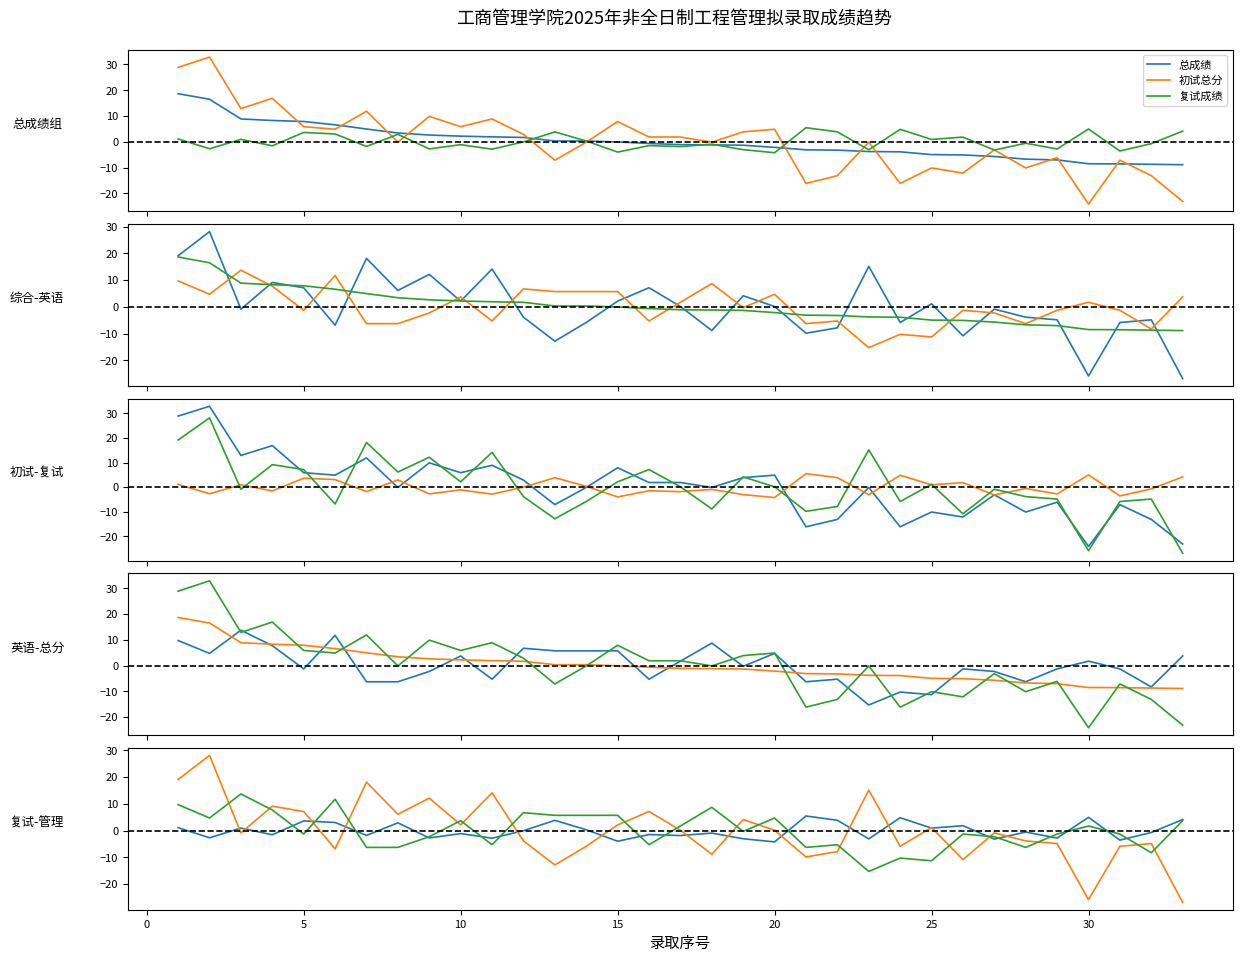

True or false: 总成绩 has more than 1 interior local peaks.

False